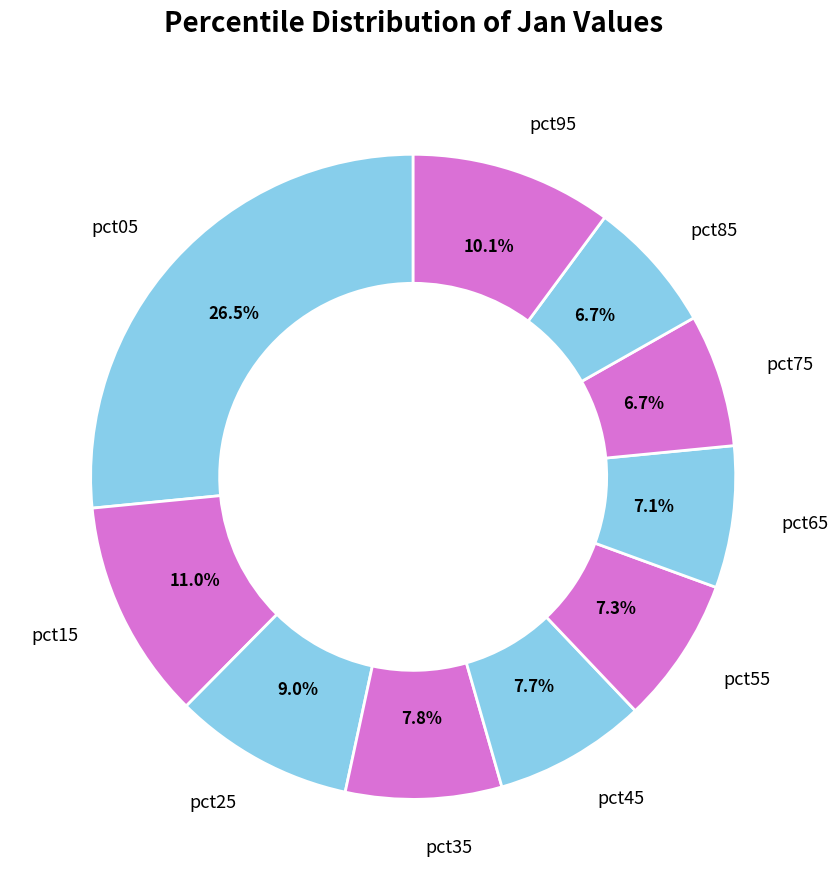

Does pct35 account for over 50% of the chart?

No